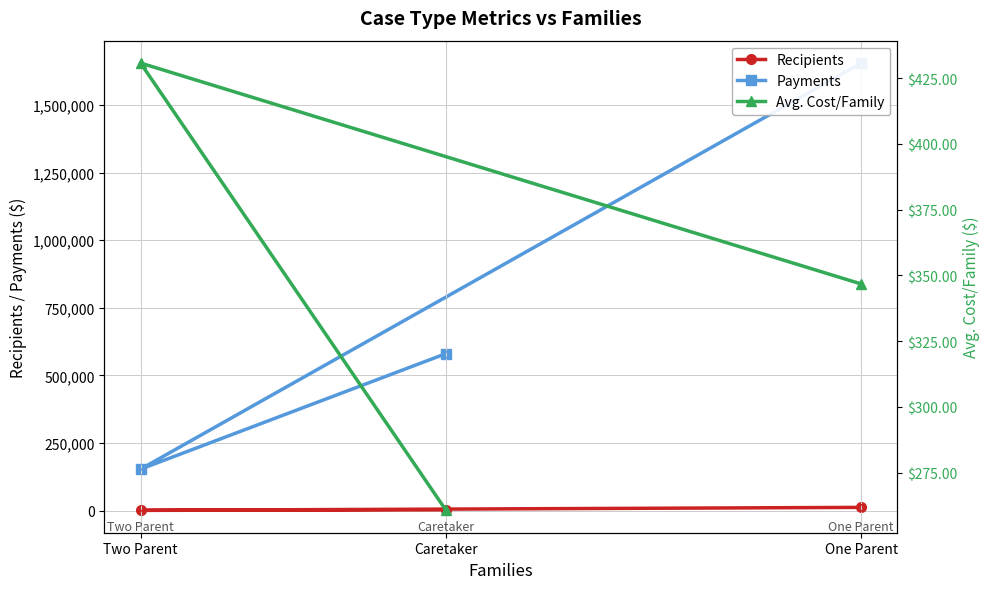

Reading left to right, what are all the values shown in this chart?

Recipients: One Parent=12499.0	Two Parent=1521.0	Caretaker=3538.0
Payments: One Parent=1654826.4	Two Parent=153759.0	Caretaker=580965.1
Avg. Cost/Family: One Parent=346.7	Two Parent=430.7	Caretaker=260.6